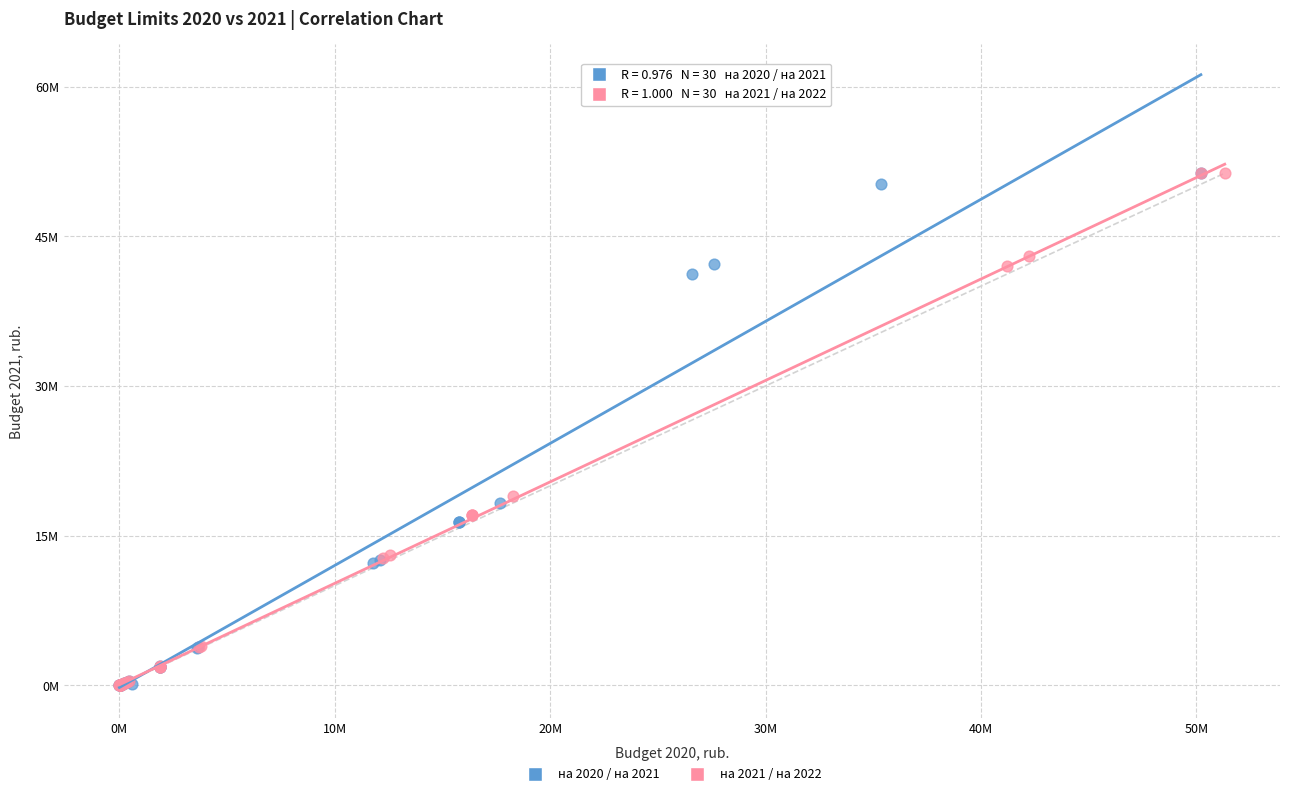

What are all the series names shown in the legend?

на 2020 / на 2021, на 2021 / на 2022